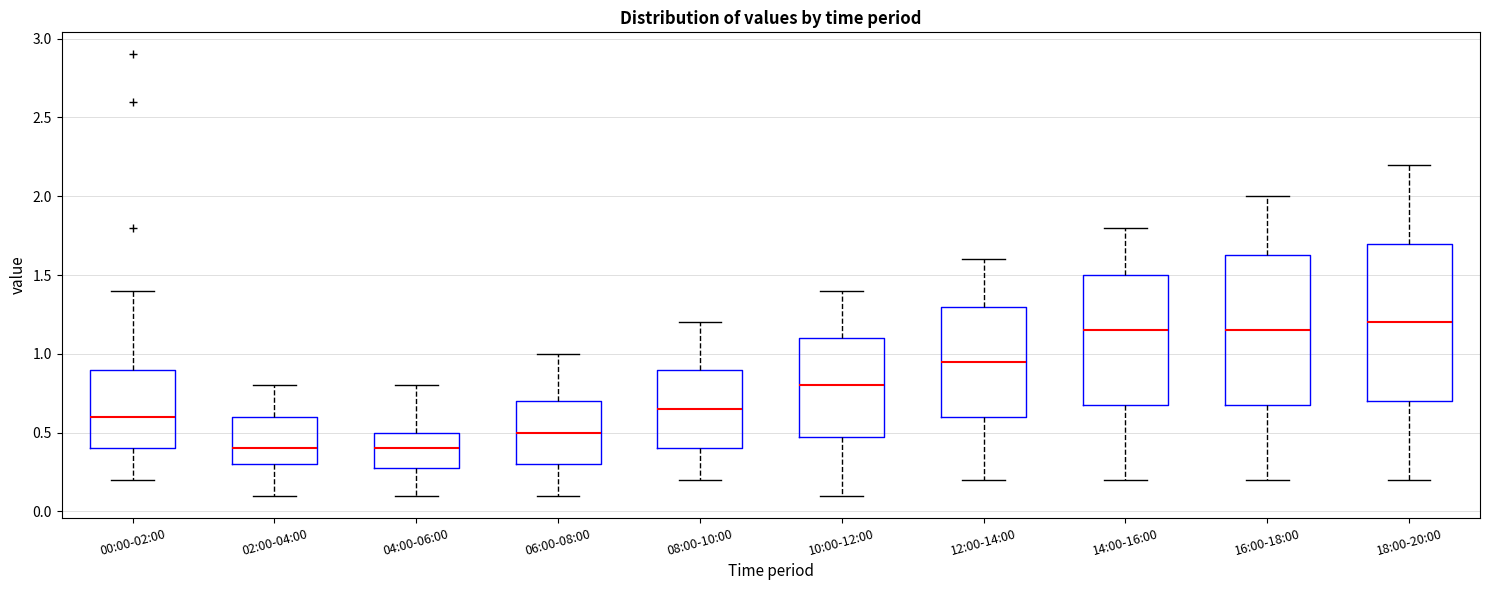

Where does the lower whisker of the box for 02:00-04:00 end on the y-axis? The values are not printed on the chart, so give them approximately, as read against the axis.

0.10